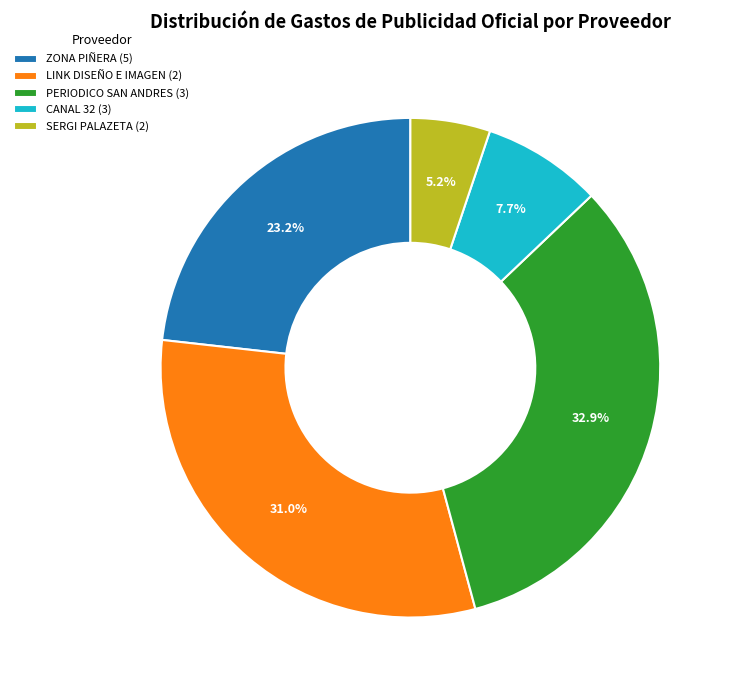

What percentage do LINK DISEÑO E IMAGEN (2) and PERIODICO SAN ANDRES (3) together represent?

63.9%